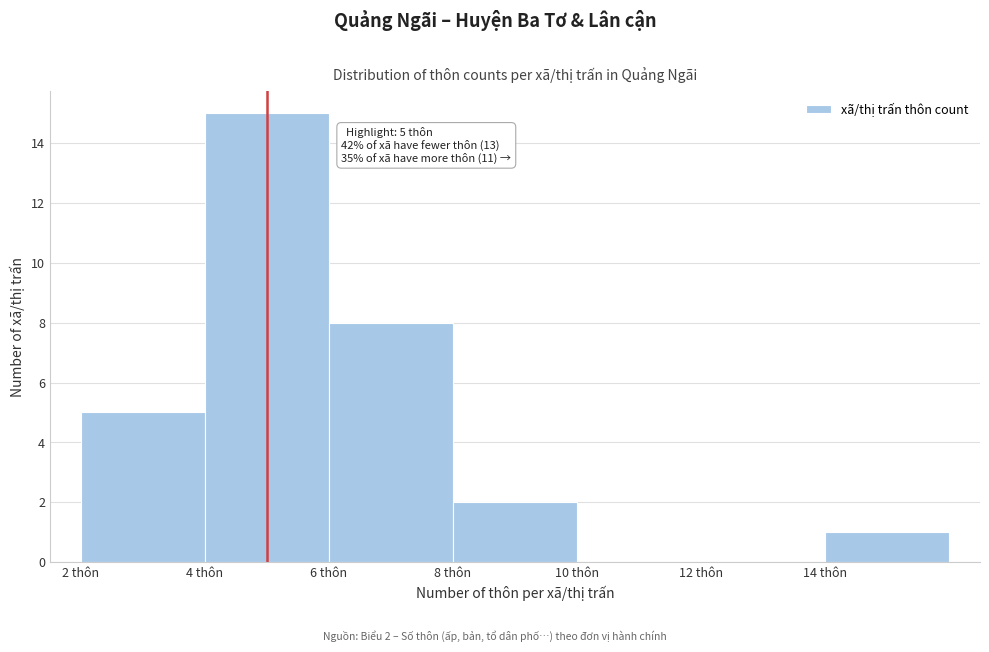

Which range on the x-axis has the tallest bar?

4 to 6